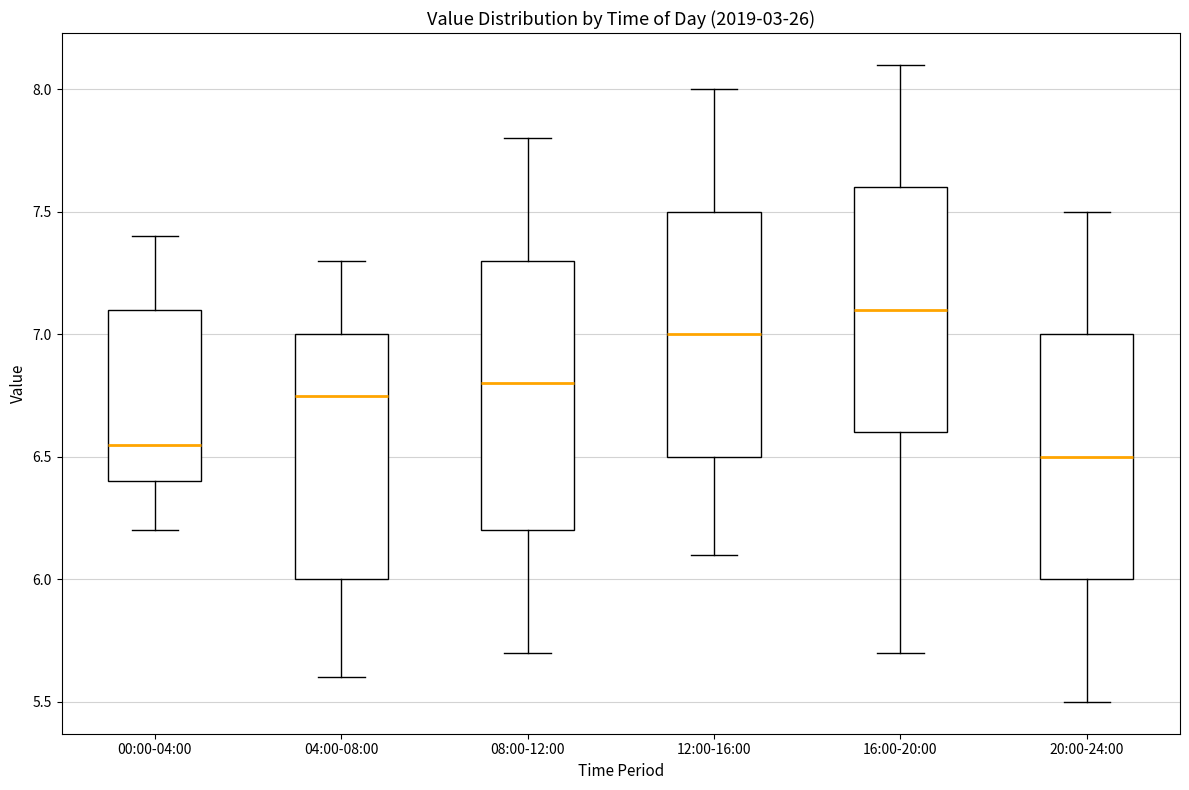

Reading left to right, read every box against the y-axis: the position of its median line, the range the box covers, and the ends of its whiskers. The values are not printed on the chart, so give them approximately, as read against the axis.

00:00-04:00: median 6.55, box 6.40 to 7.10, whiskers 6.20 to 7.40
04:00-08:00: median 6.75, box 6.00 to 7.00, whiskers 5.60 to 7.30
08:00-12:00: median 6.80, box 6.20 to 7.30, whiskers 5.70 to 7.80
12:00-16:00: median 7.00, box 6.50 to 7.50, whiskers 6.10 to 8.00
16:00-20:00: median 7.10, box 6.60 to 7.60, whiskers 5.70 to 8.10
20:00-24:00: median 6.50, box 6.00 to 7.00, whiskers 5.50 to 7.50